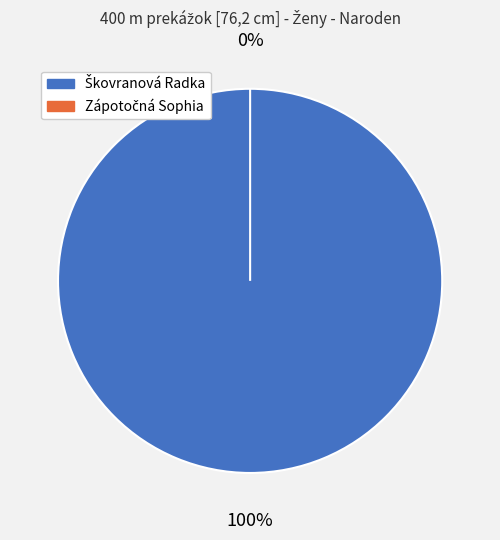

To the nearest percent, what is the difference between the Zápotočná Sophia and Škovranová Radka slice percentages?

100%